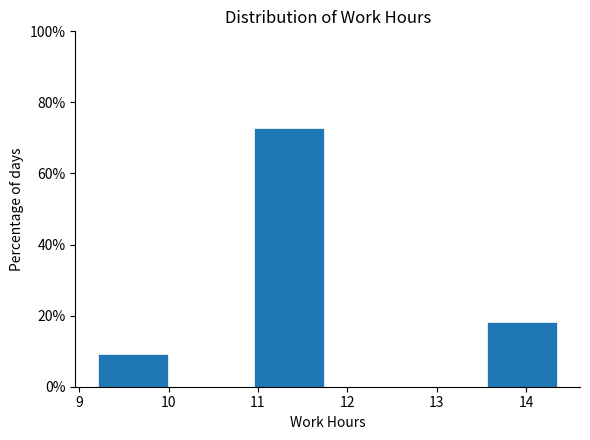

Reading left to right, list every bar in this chart as the range it spans on the x-axis followed by its height. Neither the bar edges nor the heights are printed on the chart, so give them approximately, as read against the axes.

9.17 to 10.04: 10
10.04 to 10.91: 0
10.91 to 11.78: 72
11.78 to 12.65: 0
12.65 to 13.52: 0
13.52 to 14.39: 18